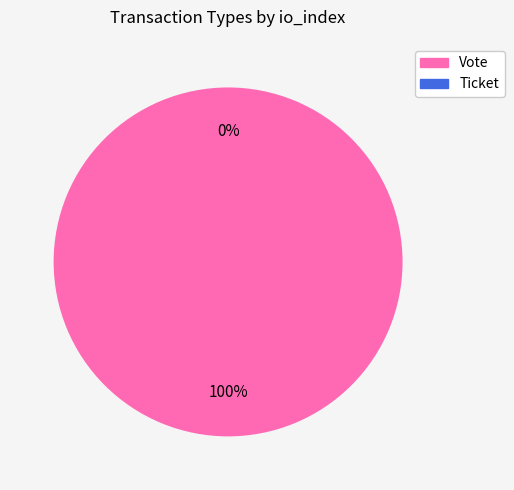

Which slice is the largest?

Vote